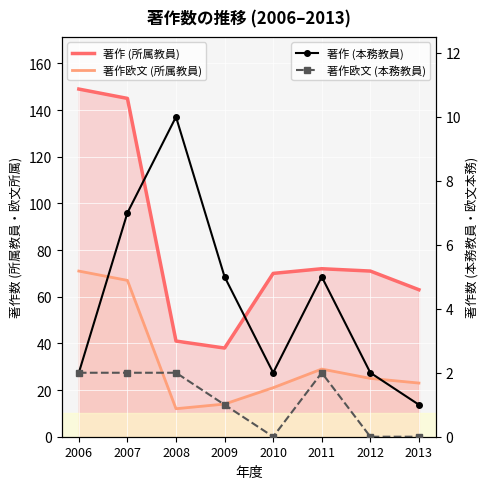

True or false: 著作欧文 (本務教員) and 著作欧文 (所属教員) intersect in this chart.

False